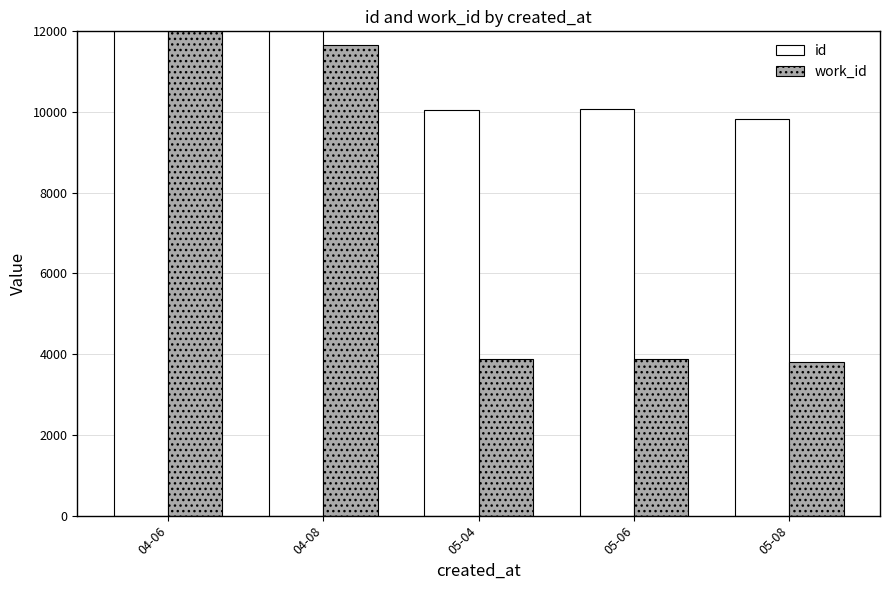

What is the label of the 5th bar from the right?

04-06